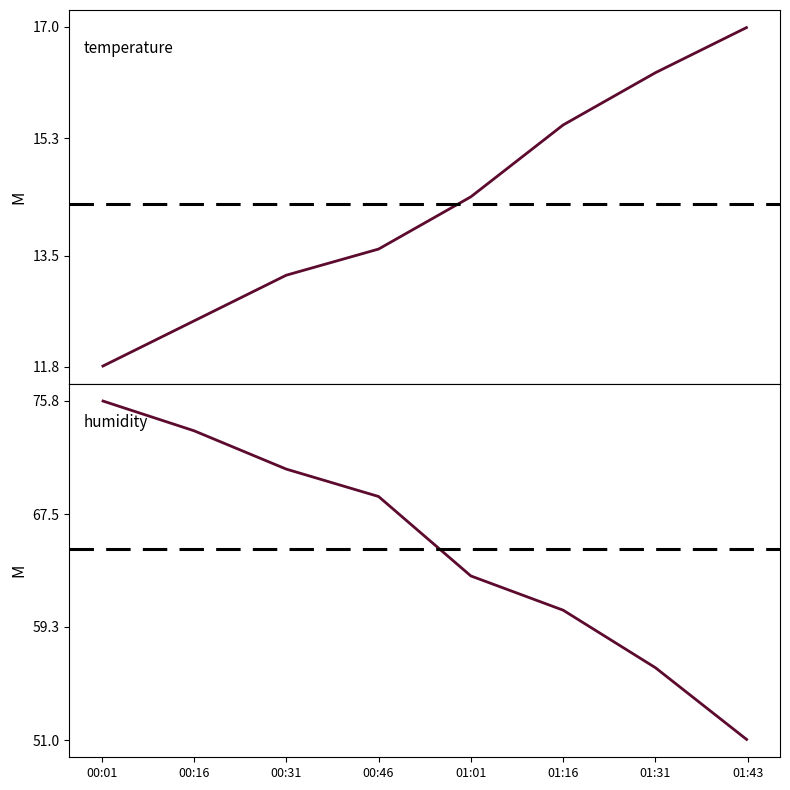

Is this an area chart (filled region under the line)?

No